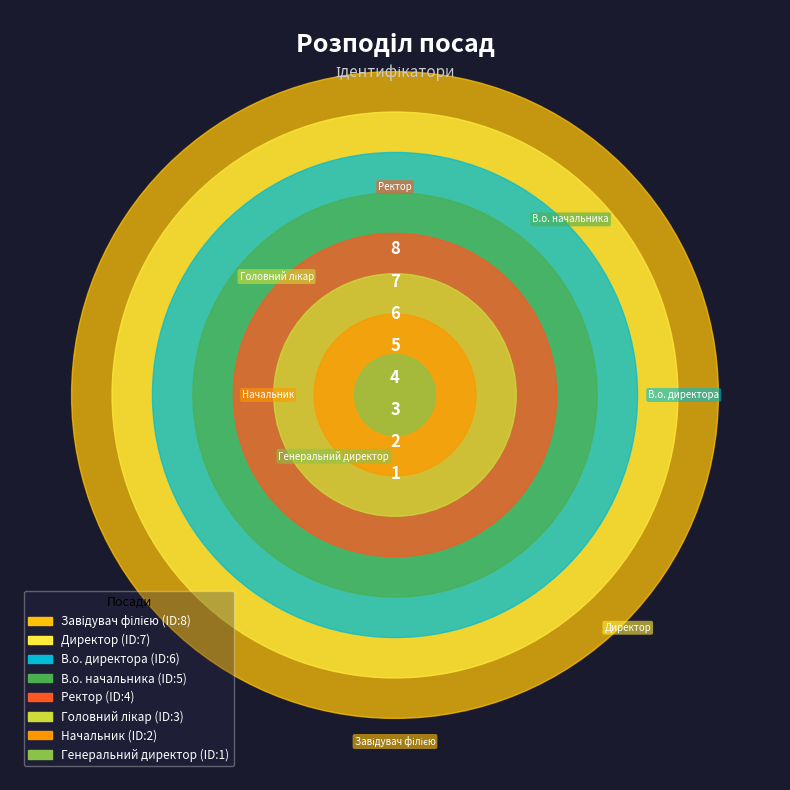

What portion of the pie excludes Головний лікар?

91.7%